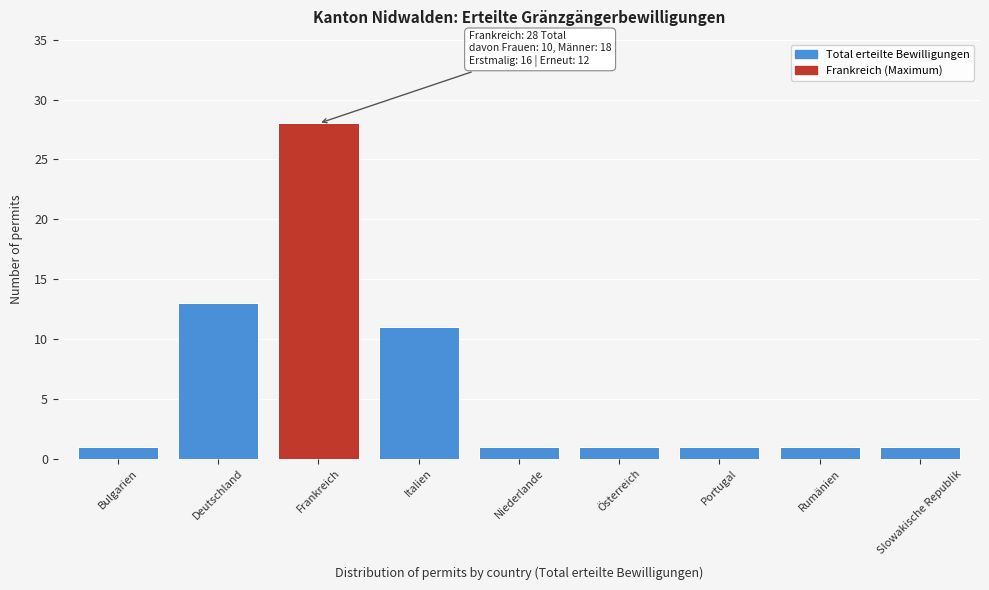

Reading left to right, extract all data points from this chart.

Bulgarien=1	Deutschland=13	Frankreich=28	Italien=11	Niederlande=1	Österreich=1	Portugal=1	Rumänien=1	Slowakische Republik=1